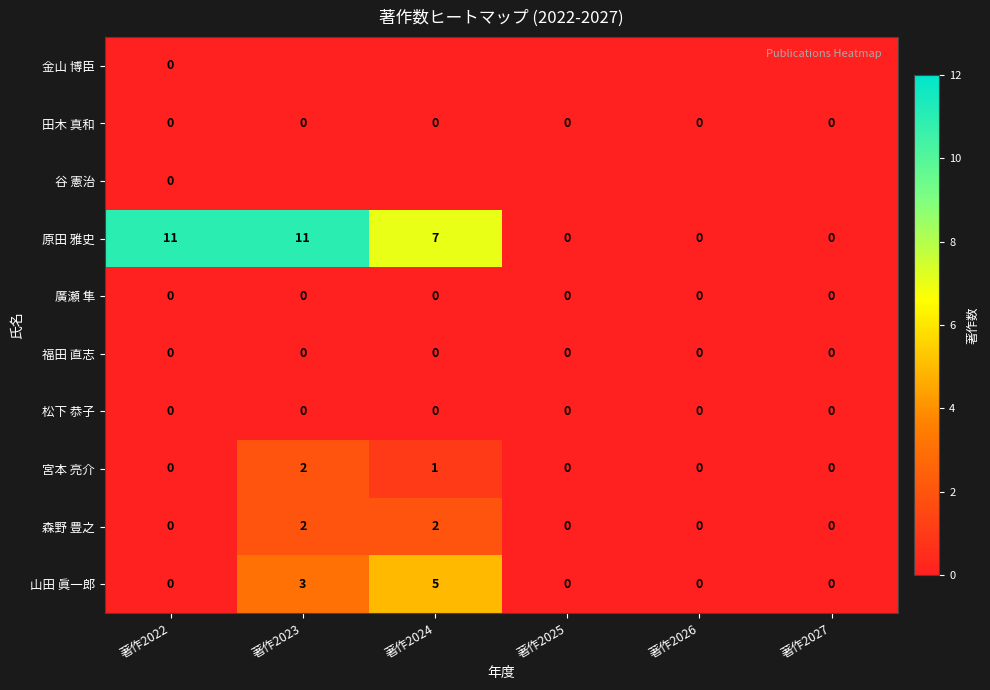

True or false: 山田 眞一郎 has a value of 0 at 著作2022.

True